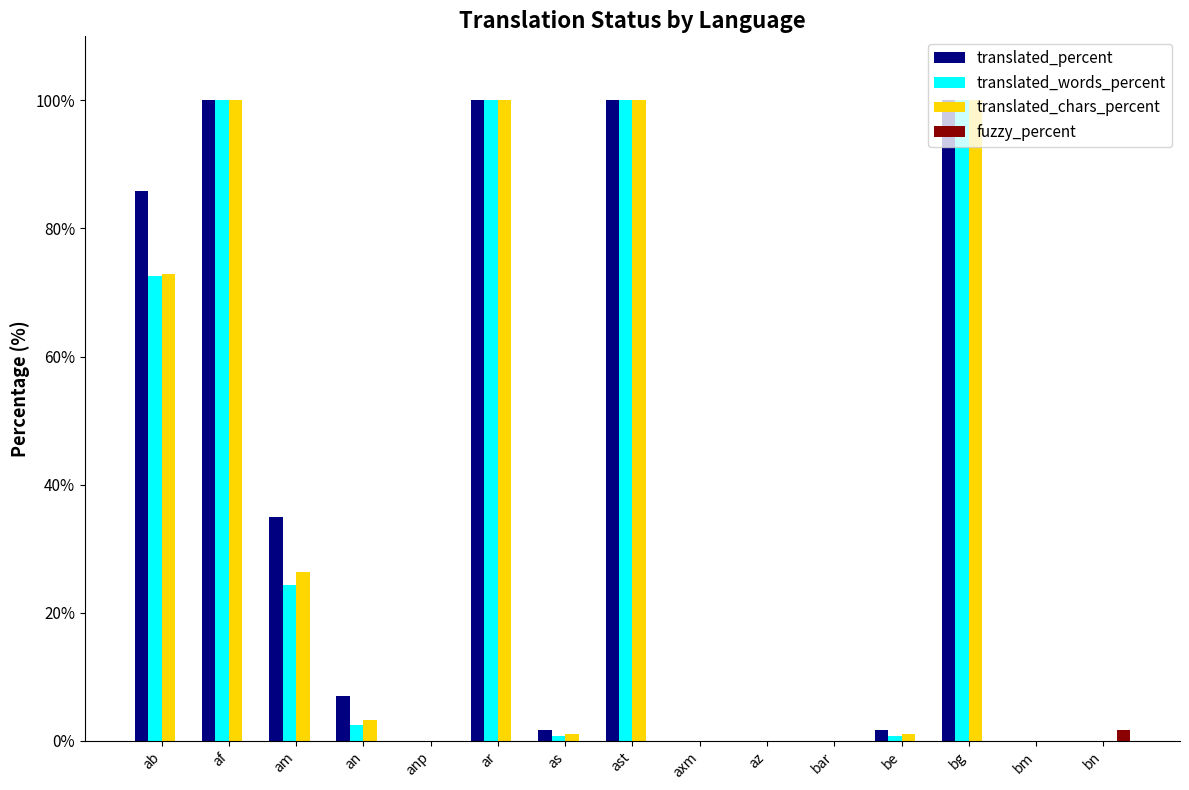

Reading right to left, list all the values displayed in this chart.

translated_percent: 0.0	0.0	100.0	1.7	0.0	0.0	0.0	100.0	1.7	100.0	0.0	7.0	35.0	100.0	85.9
translated_words_percent: 0.0	0.0	100.0	0.8	0.0	0.0	0.0	100.0	0.8	100.0	0.0	2.4	24.4	100.0	72.6
translated_chars_percent: 0.0	0.0	100.0	1.0	0.0	0.0	0.0	100.0	1.0	100.0	0.0	3.3	26.3	100.0	72.9
fuzzy_percent: 1.7	0.0	0.0	0.0	0.0	0.0	0.0	0.0	0.0	0.0	0.0	0.0	0.0	0.0	0.0